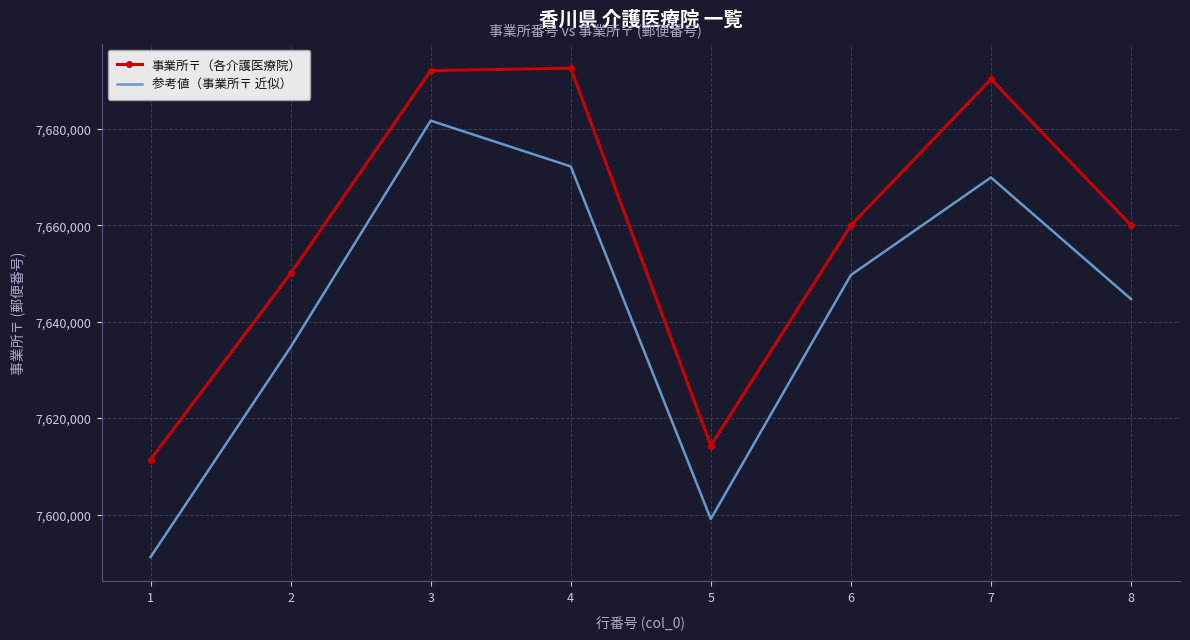

True or false: 事業所〒（各介護医療院） has more than 0 interior local peaks.

True